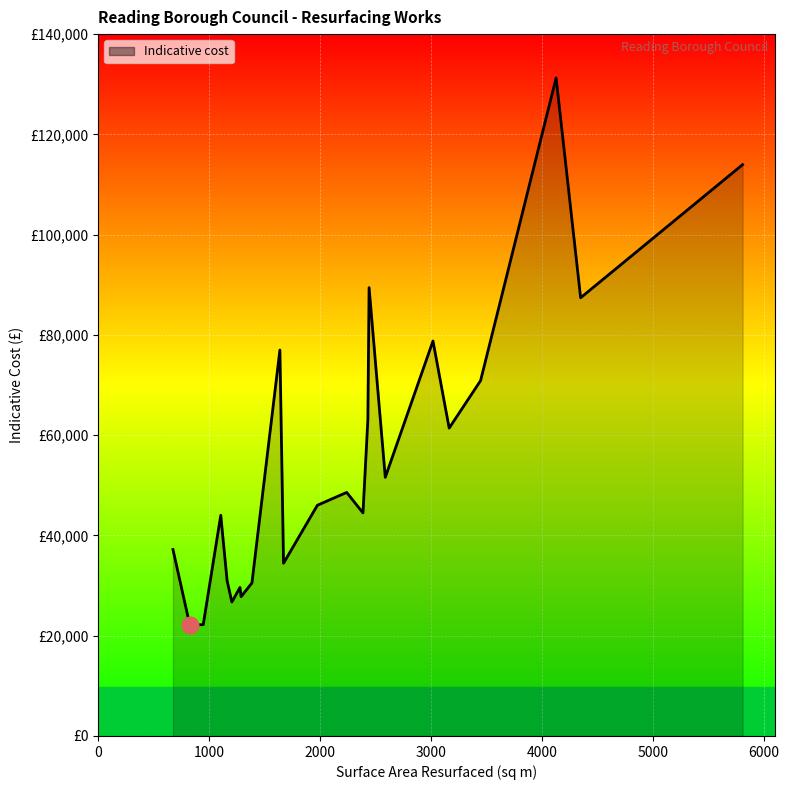

Rank the categories by value from highest to lowest.

4130, 5811, 2444, 4351, 3020, 1640, 3449, 2433, 3166, 2590, 2242, 1978, 2389, 1107, 676, 1673, 1164, 1388, 1280, 1290, 1207, 949, 828